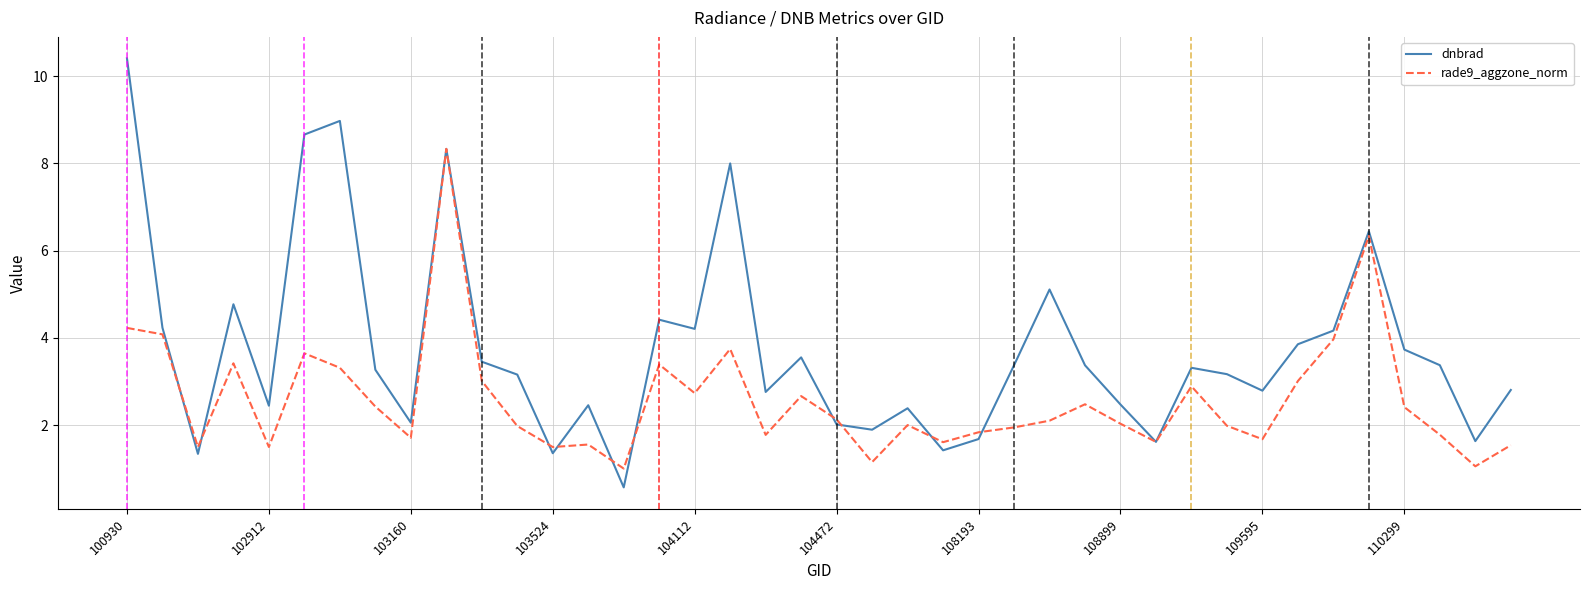

Which series has the widest spread of values?

dnbrad